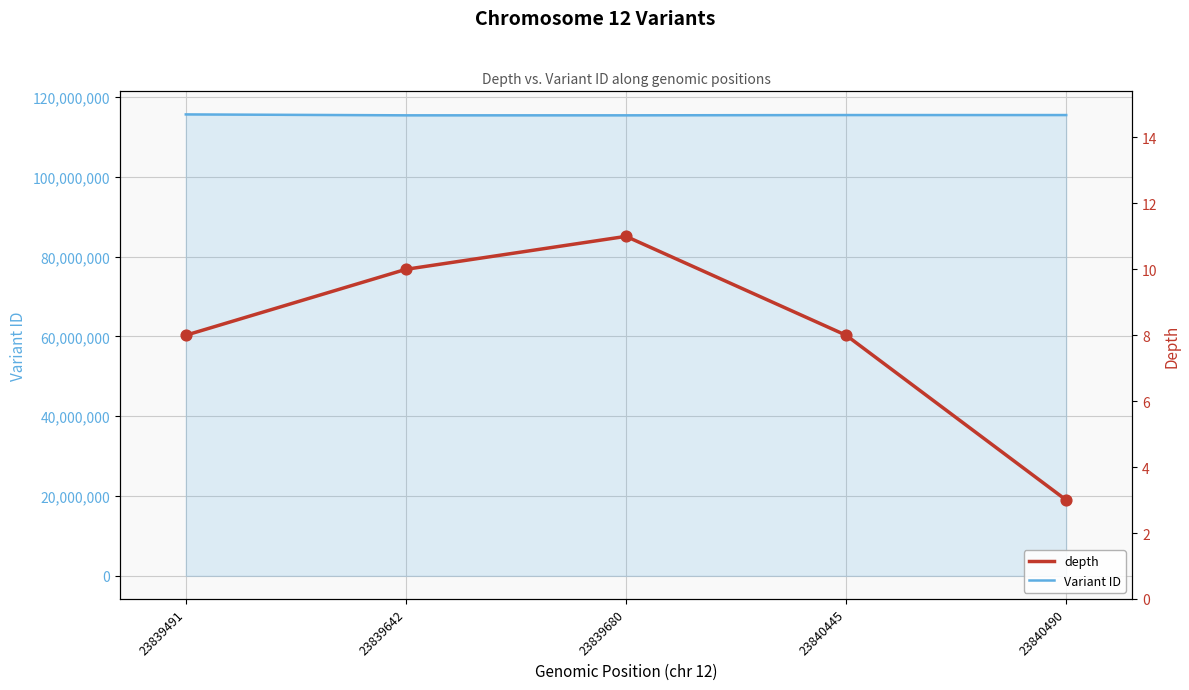

What is the total value across all series at 23840490?

115438524